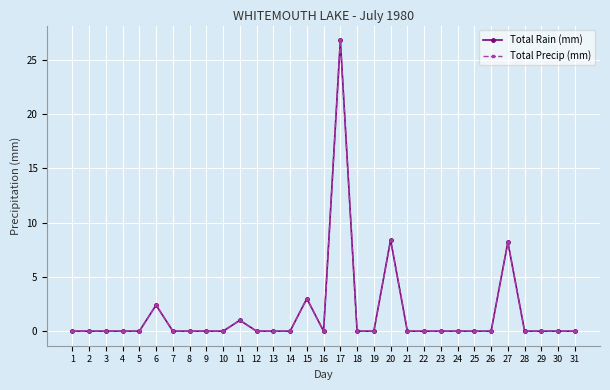

Does the chart have visible grid lines?

Yes